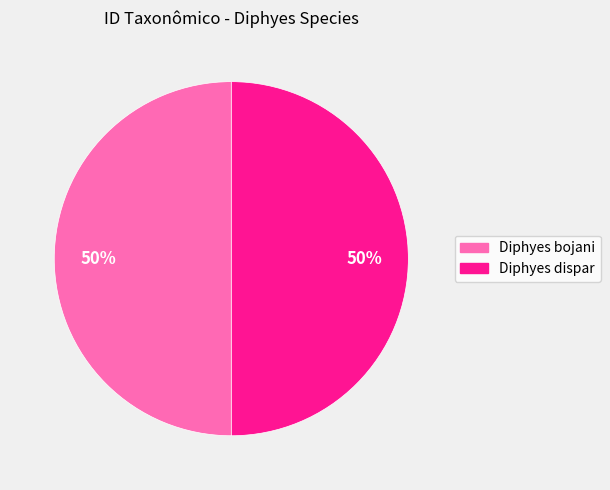

Do Diphyes bojani and Diphyes dispar together represent more than half of the pie?

Yes